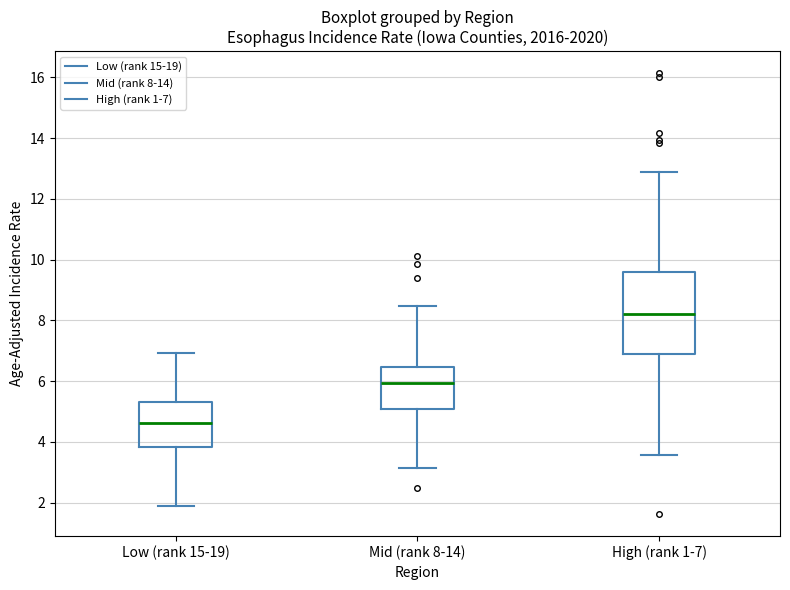

Reading left to right, transcribe this box plot: for each box, give where its median line is, the range the box spans, and where its two whiskers end, as read against the y-axis. The values are not printed on the chart, so give them approximately, as read against the axis.

Low (rank 15-19): median 4.6, box 3.8 to 5.4, whiskers 1.8 to 7.0
Mid (rank 8-14): median 6.0, box 5.0 to 6.4, whiskers 3.2 to 8.4
High (rank 1-7): median 8.2, box 6.8 to 9.6, whiskers 3.6 to 13.0